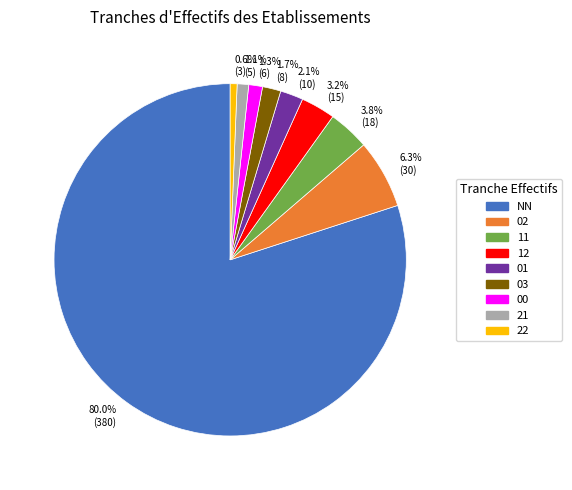

Count the number of slices in the pie.

9